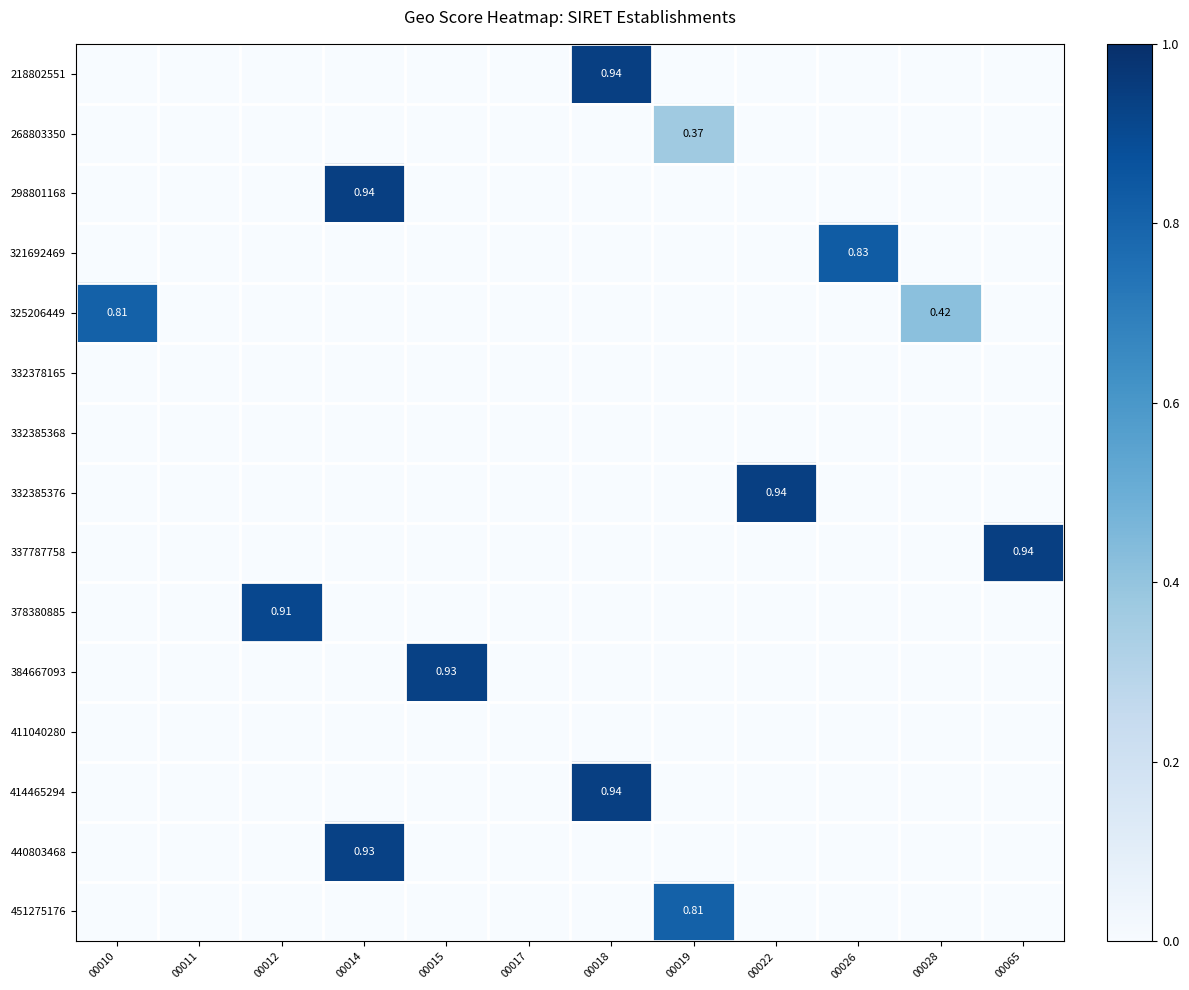

What is the sum of the 218802551 values at 00026 and 00018?

0.9